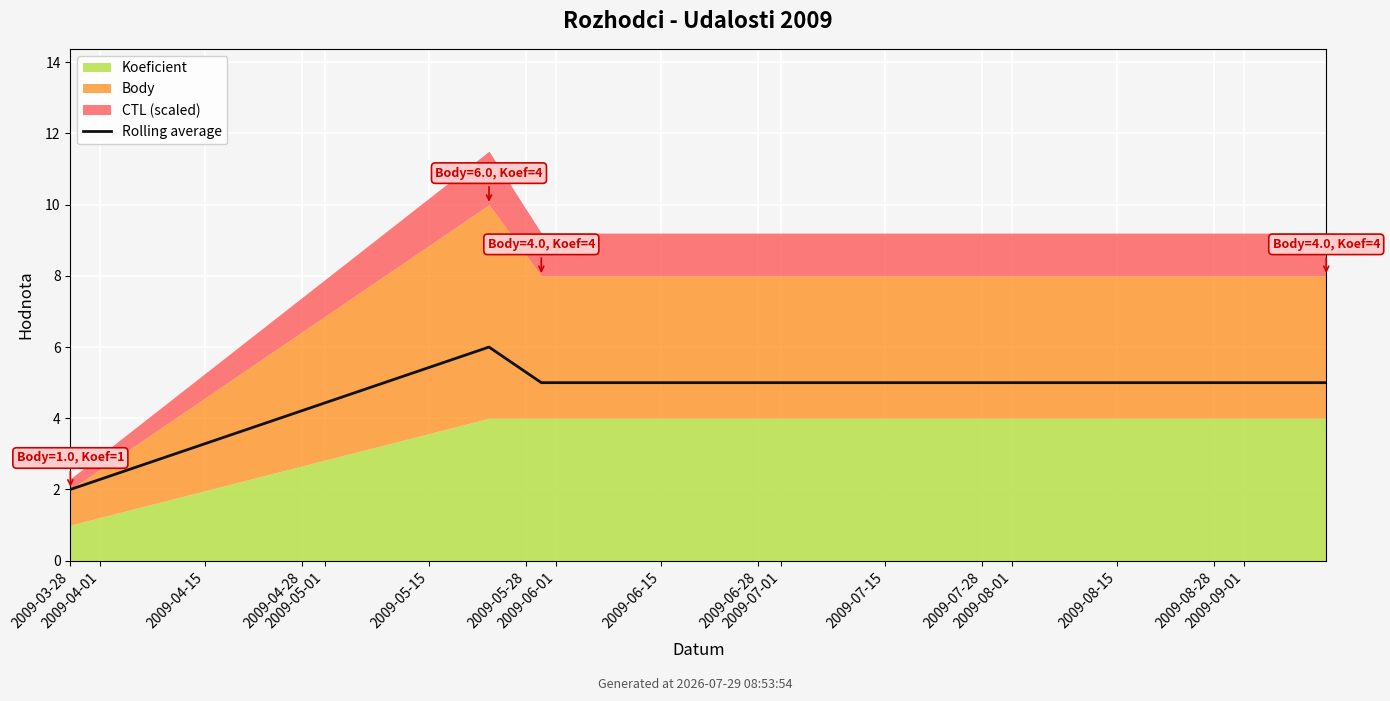

What is the sum of all values?

18